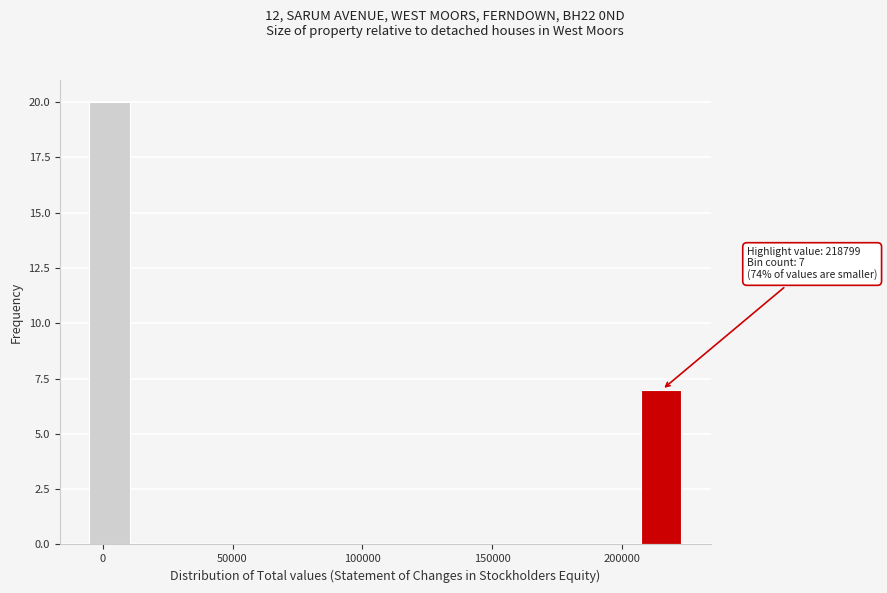

Read against the x-axis, roughly where is the centre of the tallest bar?

5000